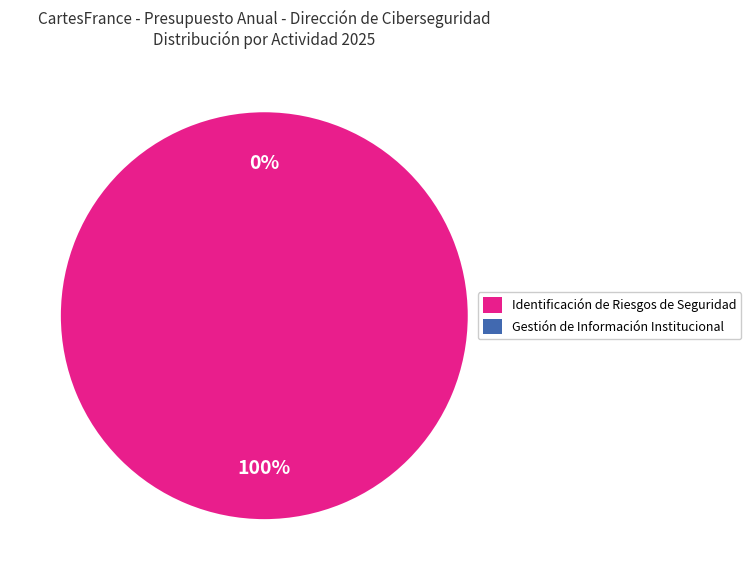

Which category has the biggest portion of the pie?

Identificación de Riesgos de Seguridad